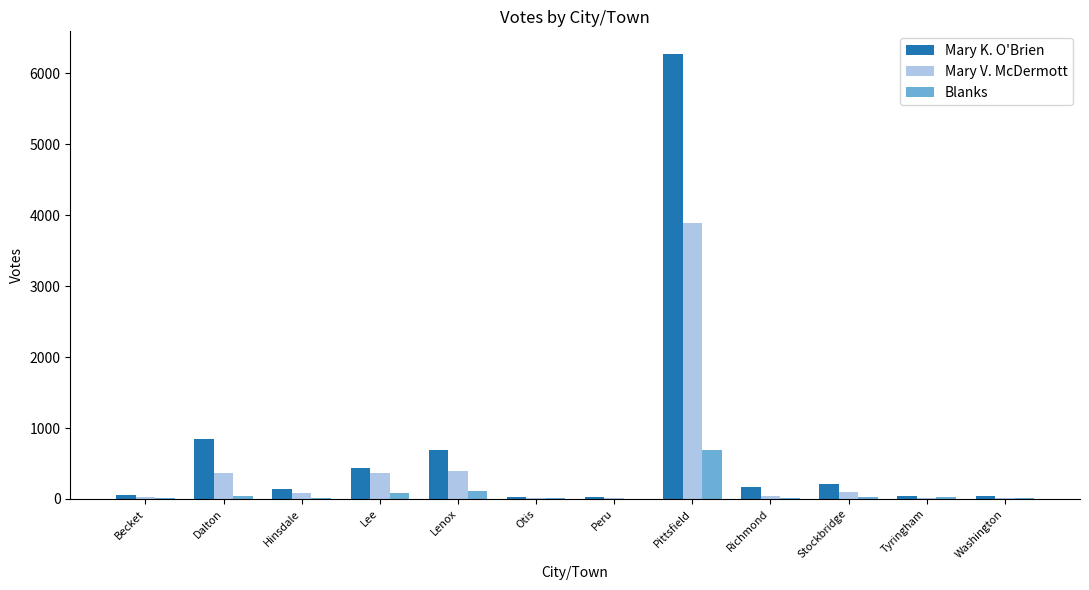

The value of Mary K. O'Brien at Stockbridge is 209. True or false?

True